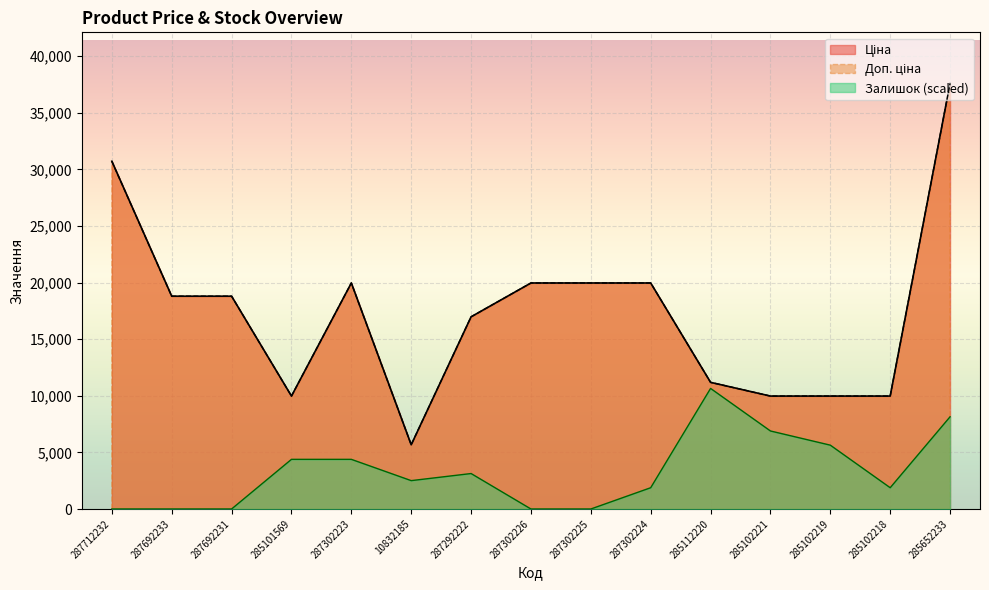

Between 285112220 and 285652233, which series saw the biggest shift?

Ціна